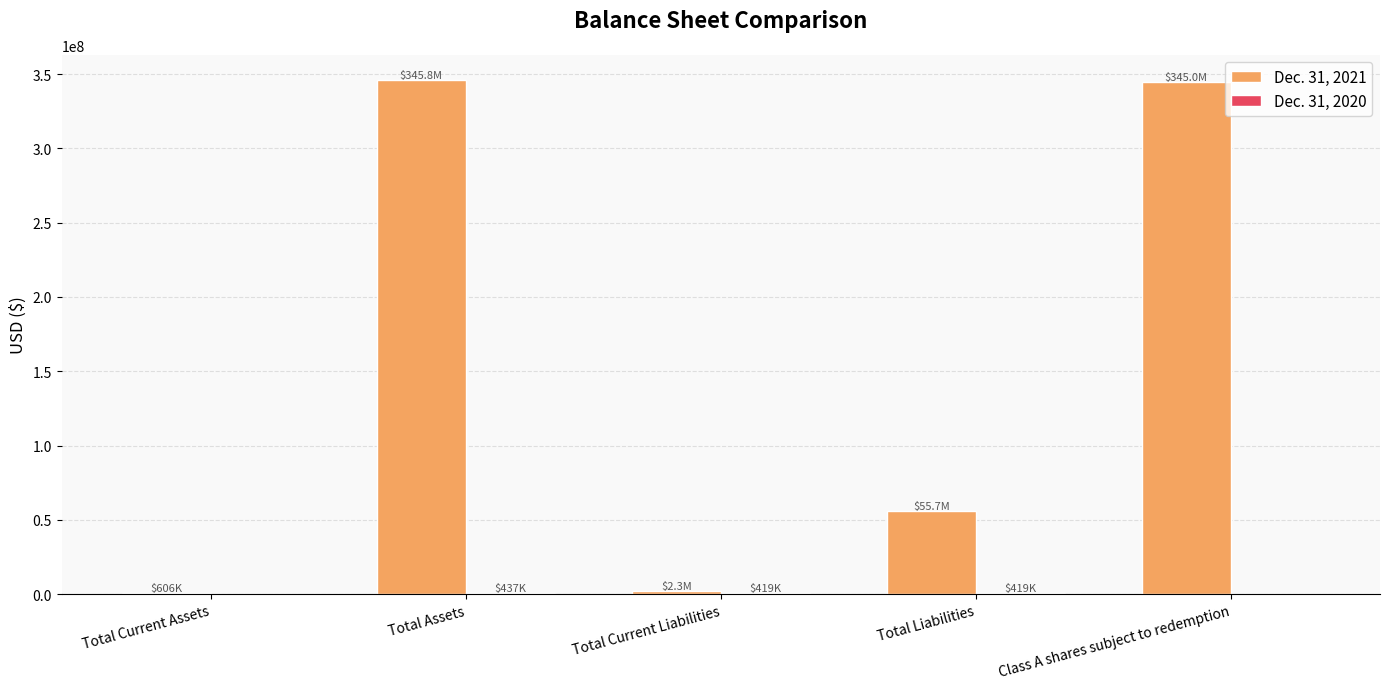

What is the maximum value shown in the chart?

345763702